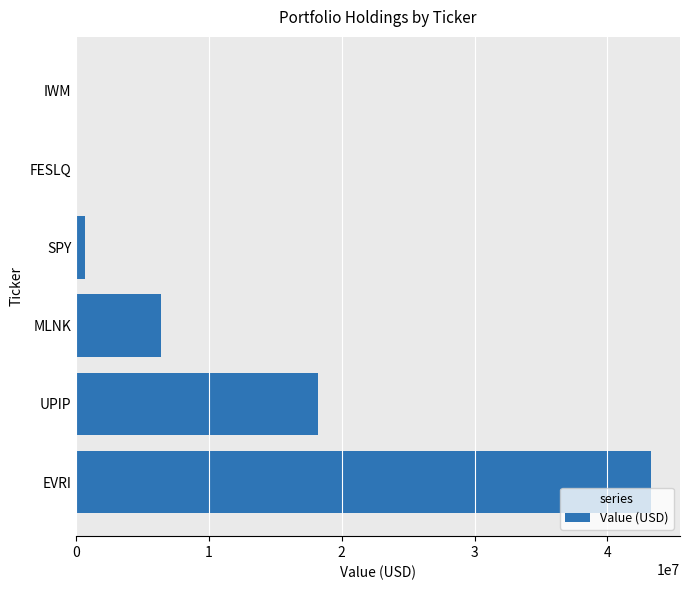

How many categories are shown in the chart?

6